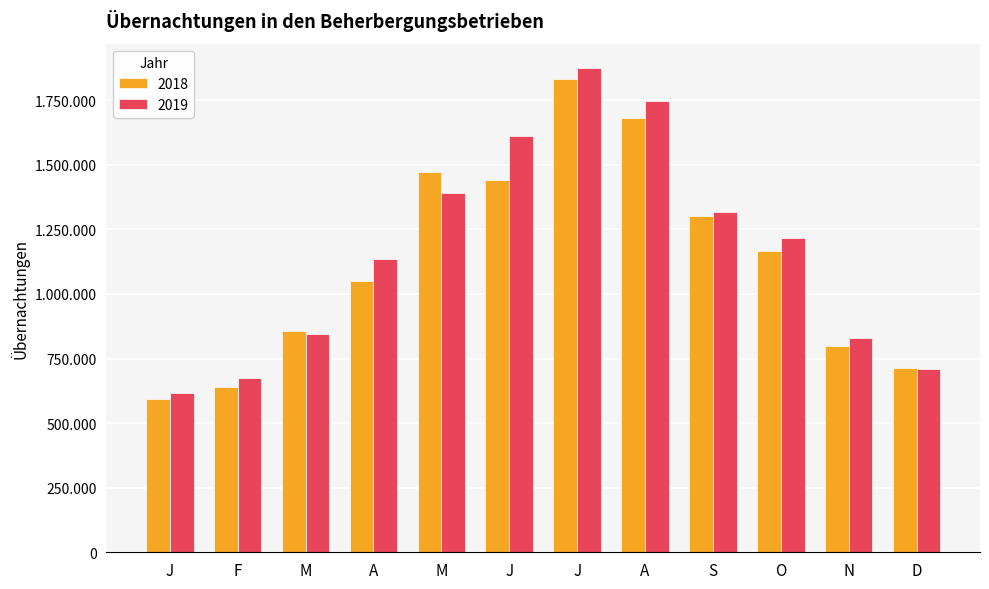

What is the spread (max minus min) of values at J?

23782